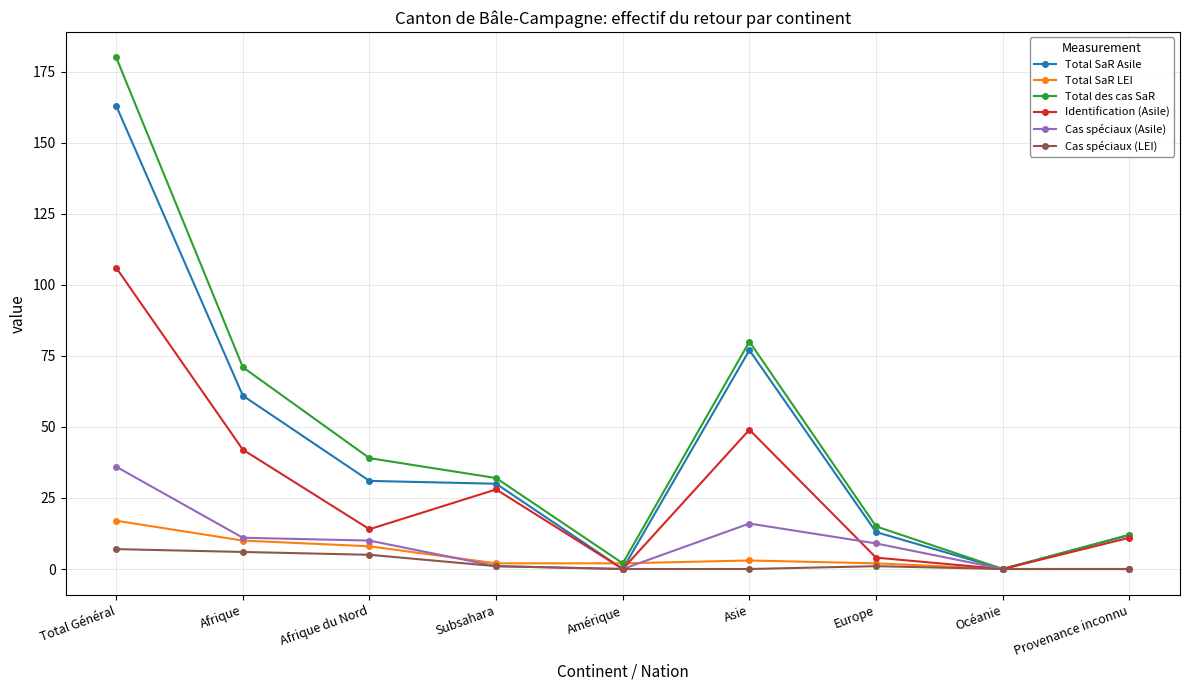

At how many categories does at least one series exceed 147?

1